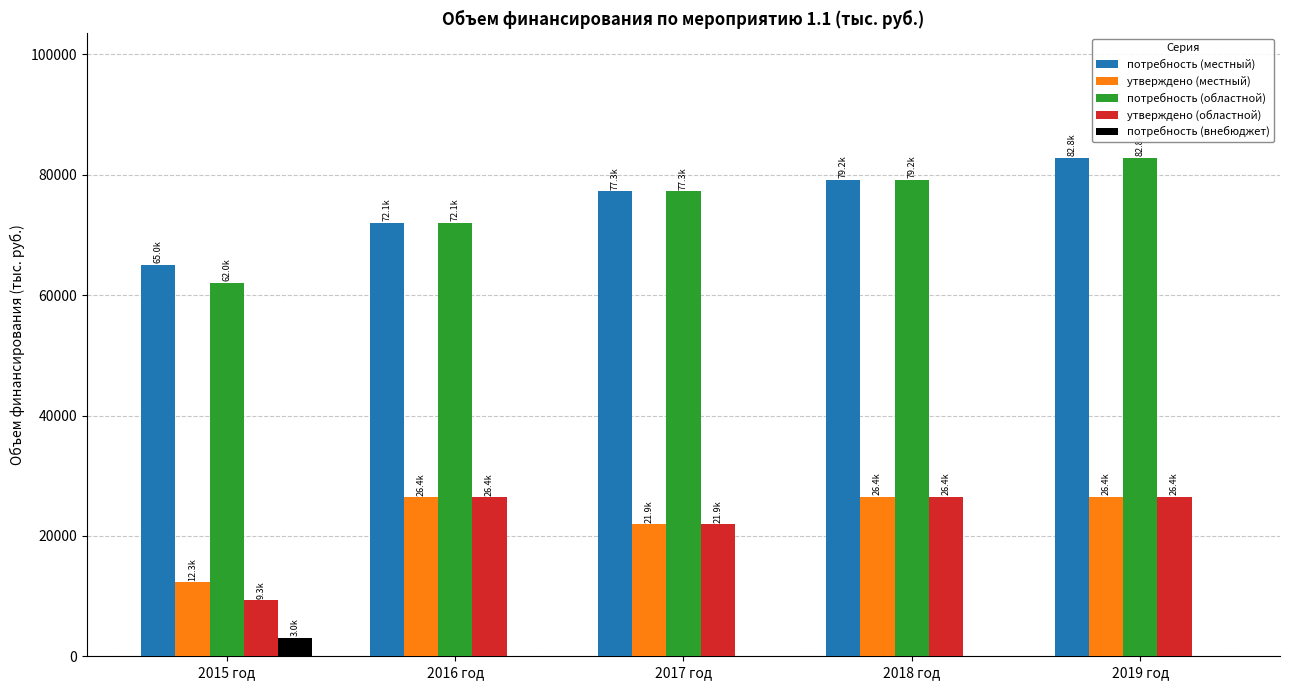

At which label is утверждено (местный) closest to 19359?

2017 год